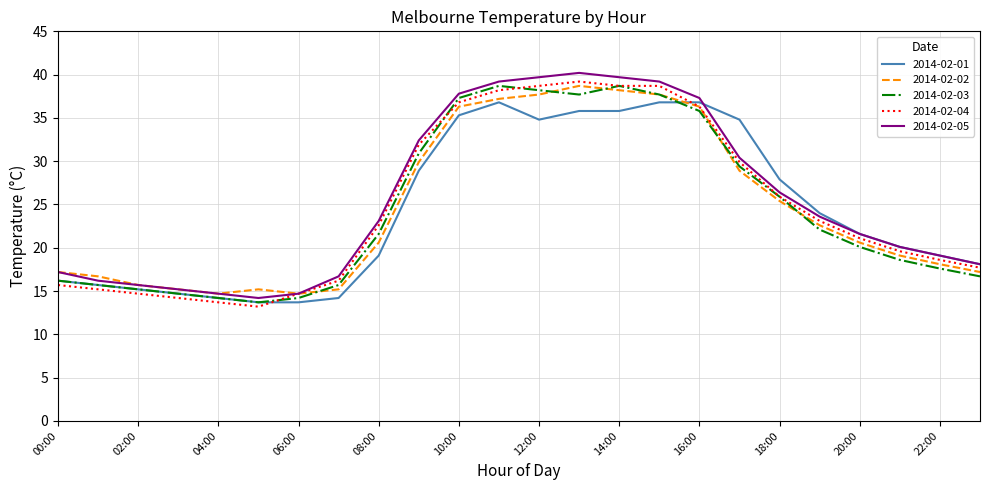

What is the minimum value for 2014-02-04?

13.2